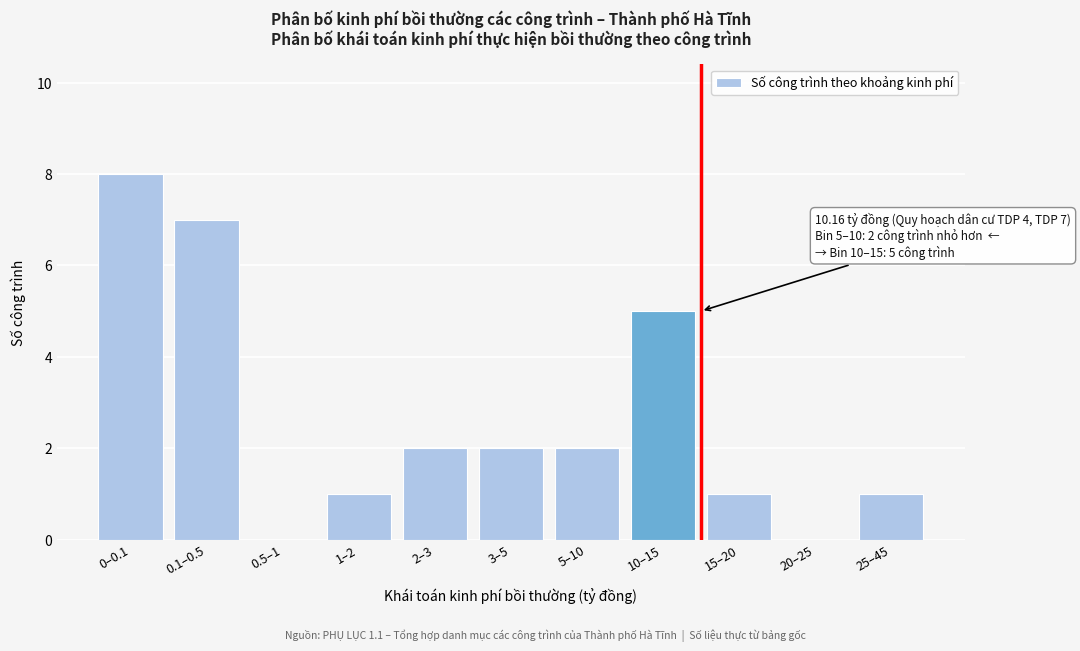

Reading right to left, list all the values displayed in this chart.

25–45=1	20–25=0	15–20=1	10–15=5	5–10=2	3–5=2	2–3=2	1–2=1	0.5–1=0	0.1–0.5=7	0–0.1=8